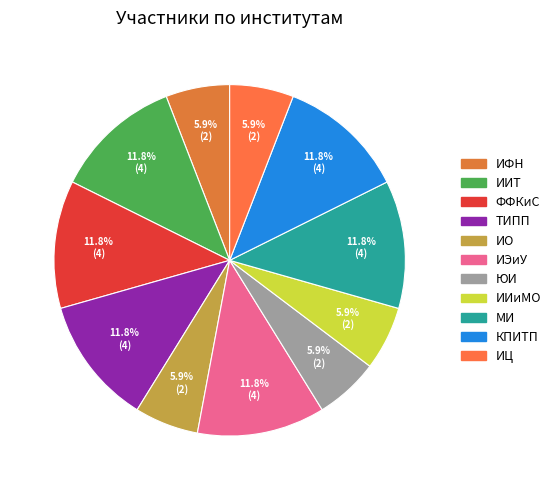

Which category has the smallest portion of the pie?

ИФН